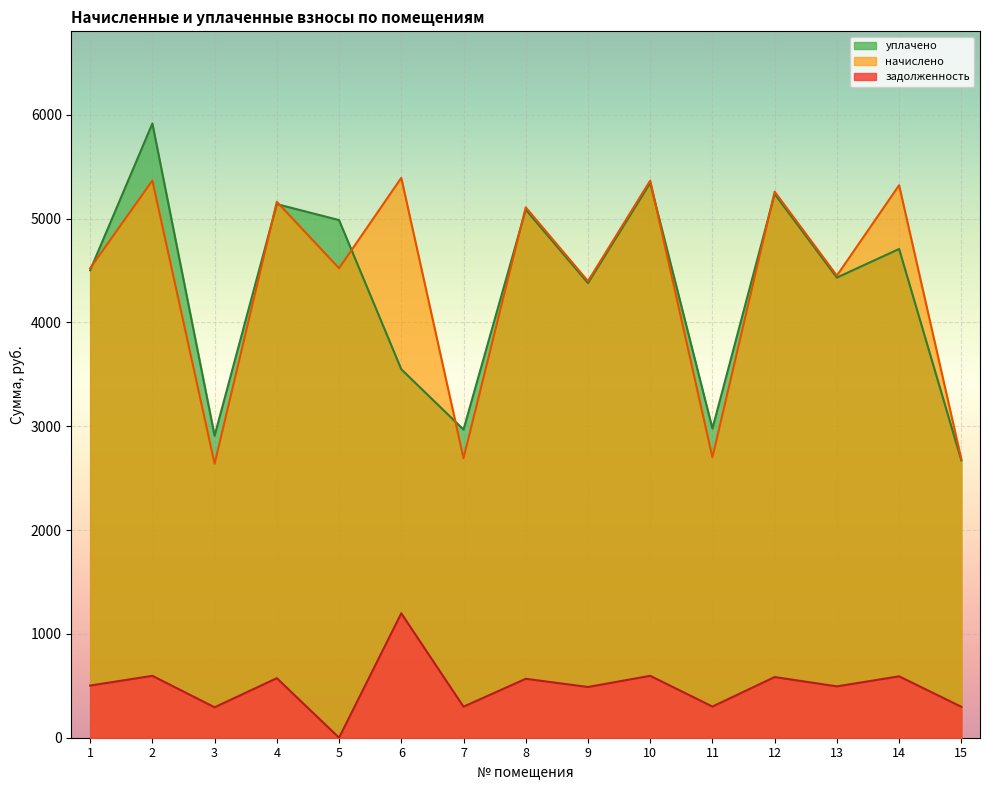

Between 10 and 3, which is larger?

10